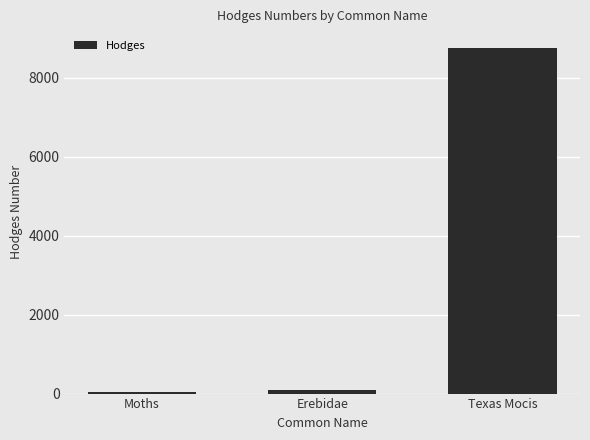

The value at Erebidae is 93.2. True or false?

True